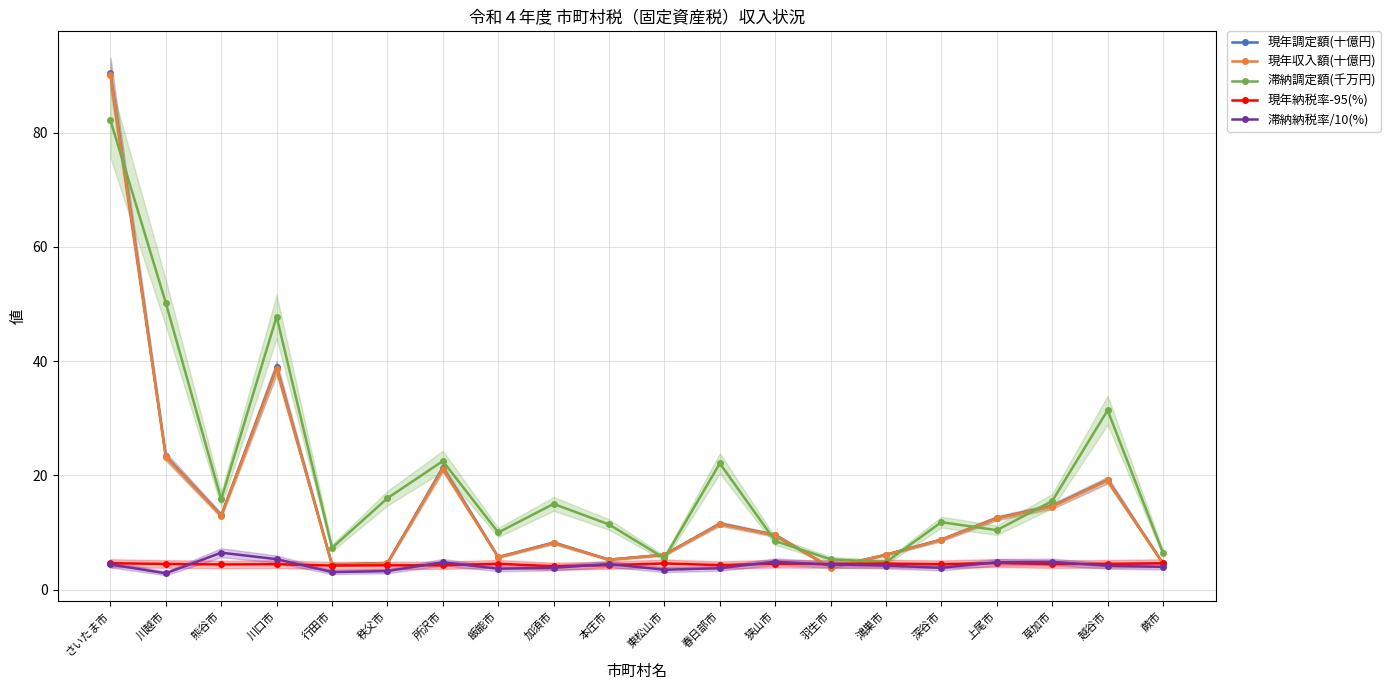

What are all the series names shown in the legend?

現年調定額(十億円), 現年収入額(十億円), 滞納調定額(千万円), 現年納税率-95(%), 滞納納税率/10(%)